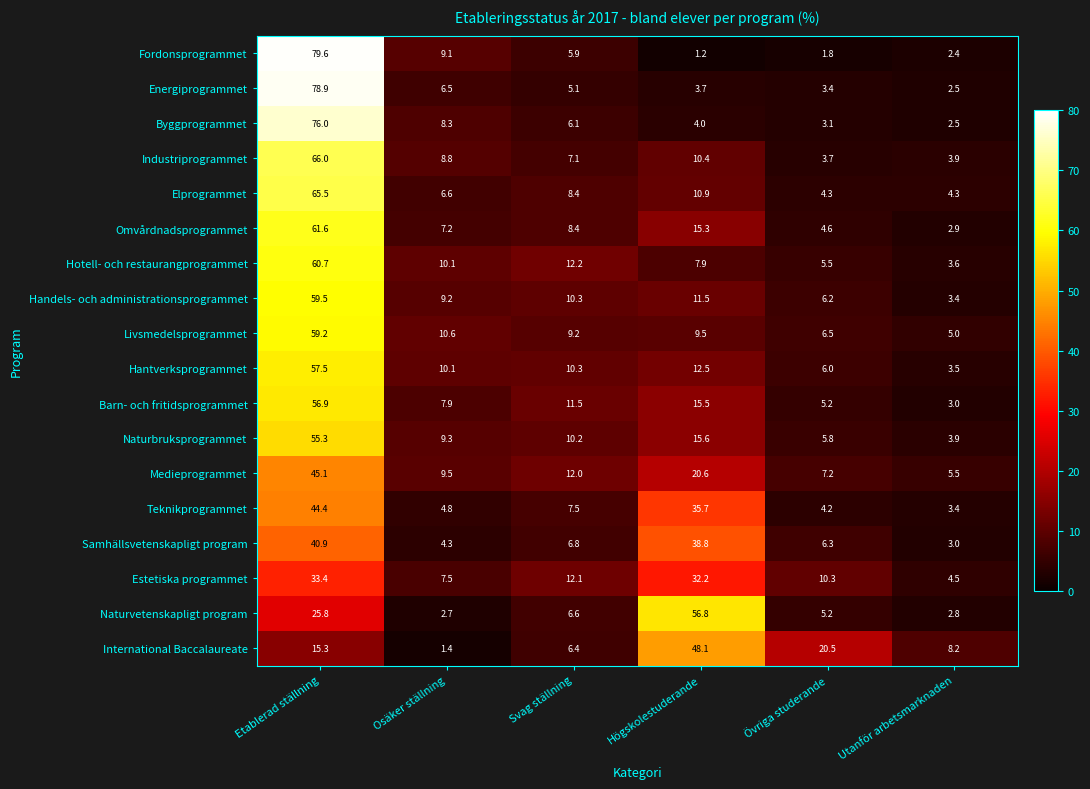

What is the difference between the Hotell- och restaurangprogrammet values at Etablerad ställning and Utanför arbetsmarknaden?

57.1